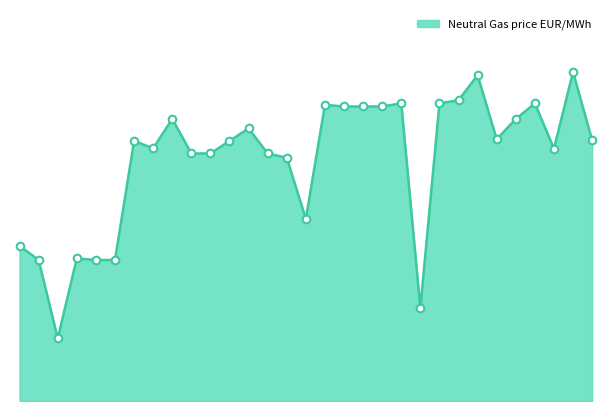

Is this an area chart (filled region under the line)?

Yes